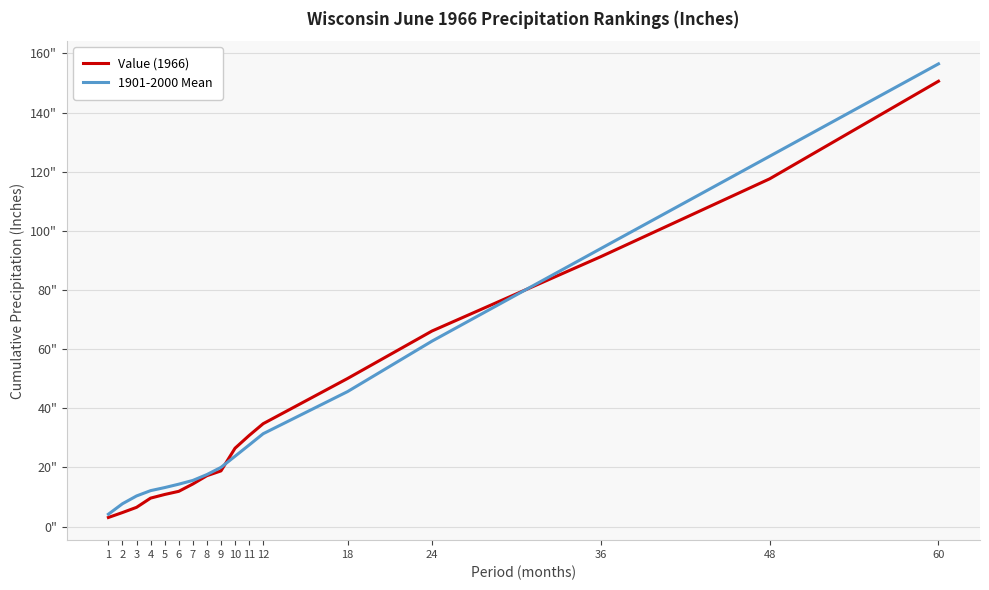

Which series has the widest spread of values?

1901-2000 Mean